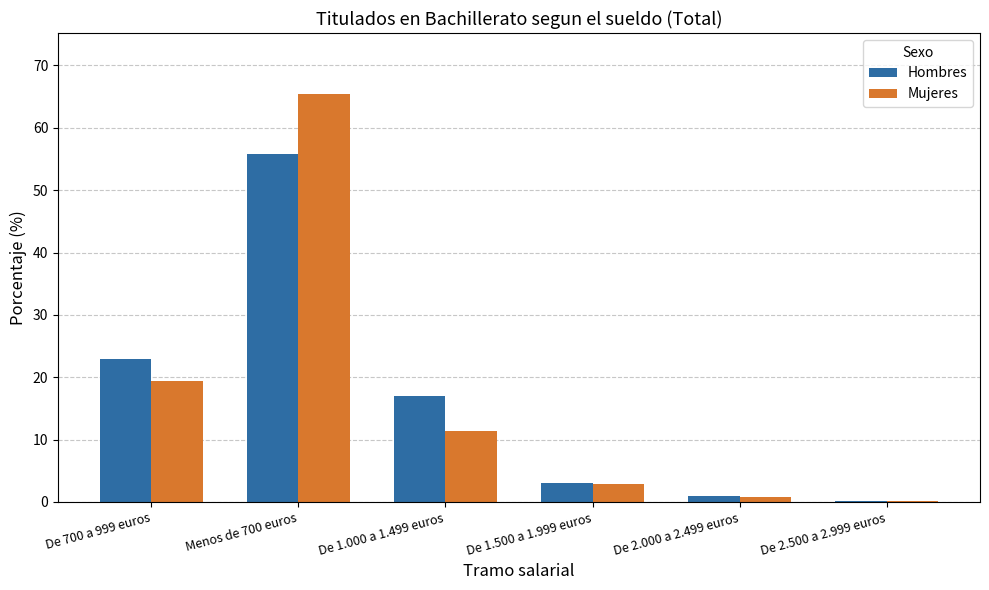

Does the chart contain stacked bars?

No